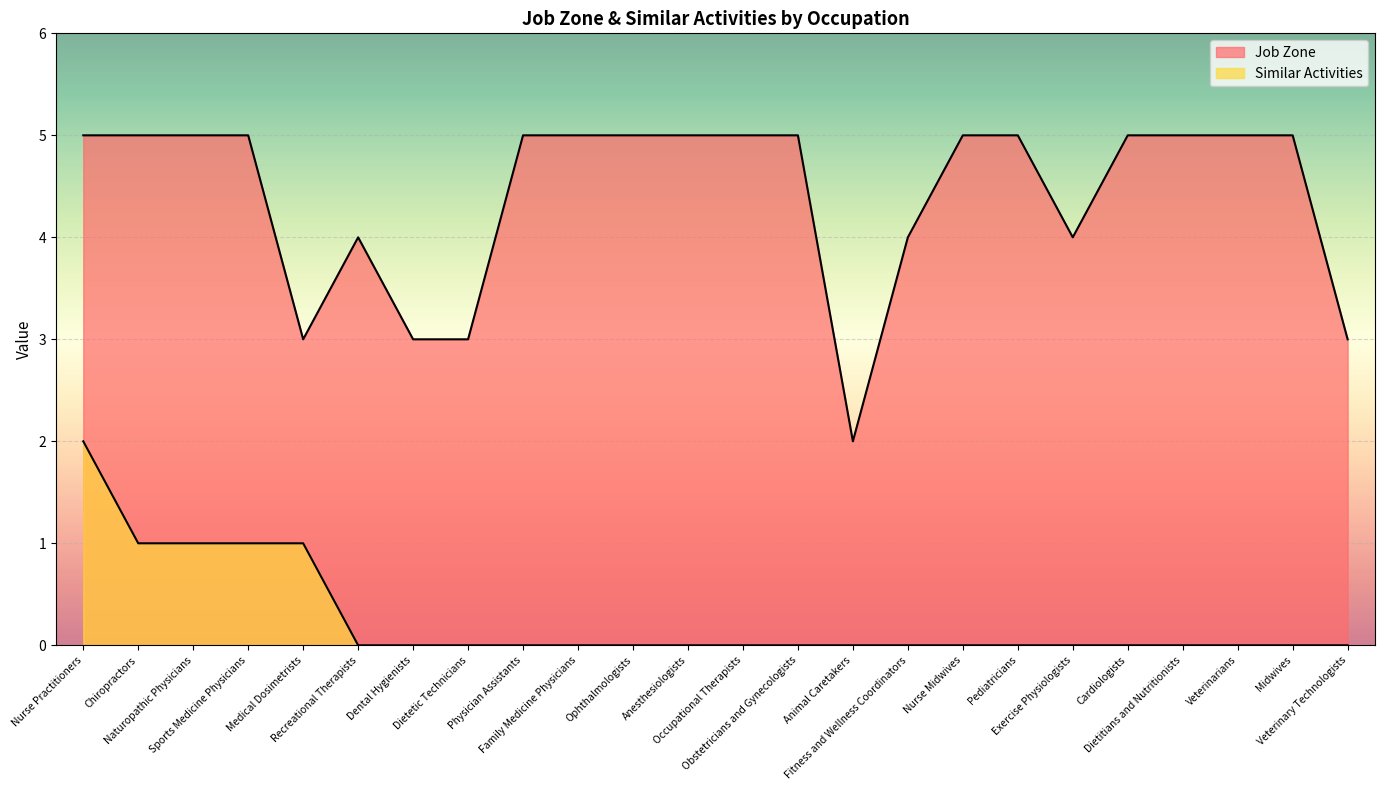

How many Similar Activities values are between 0 and 1?

23